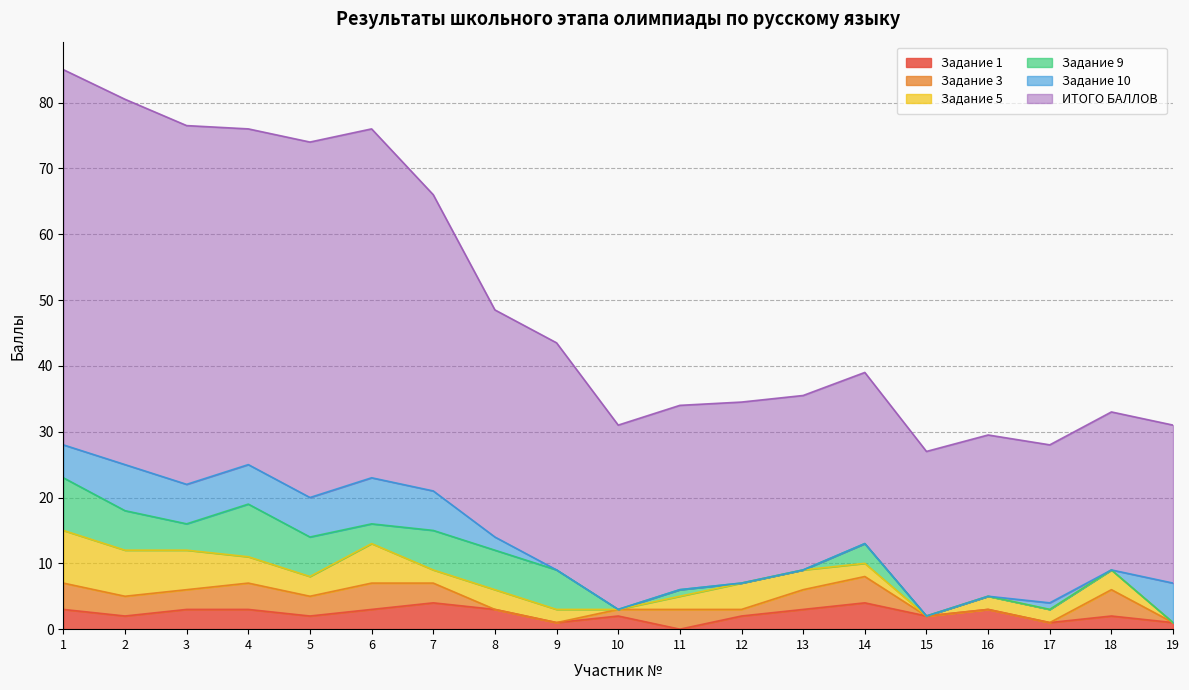

Does the chart have visible grid lines?

Yes